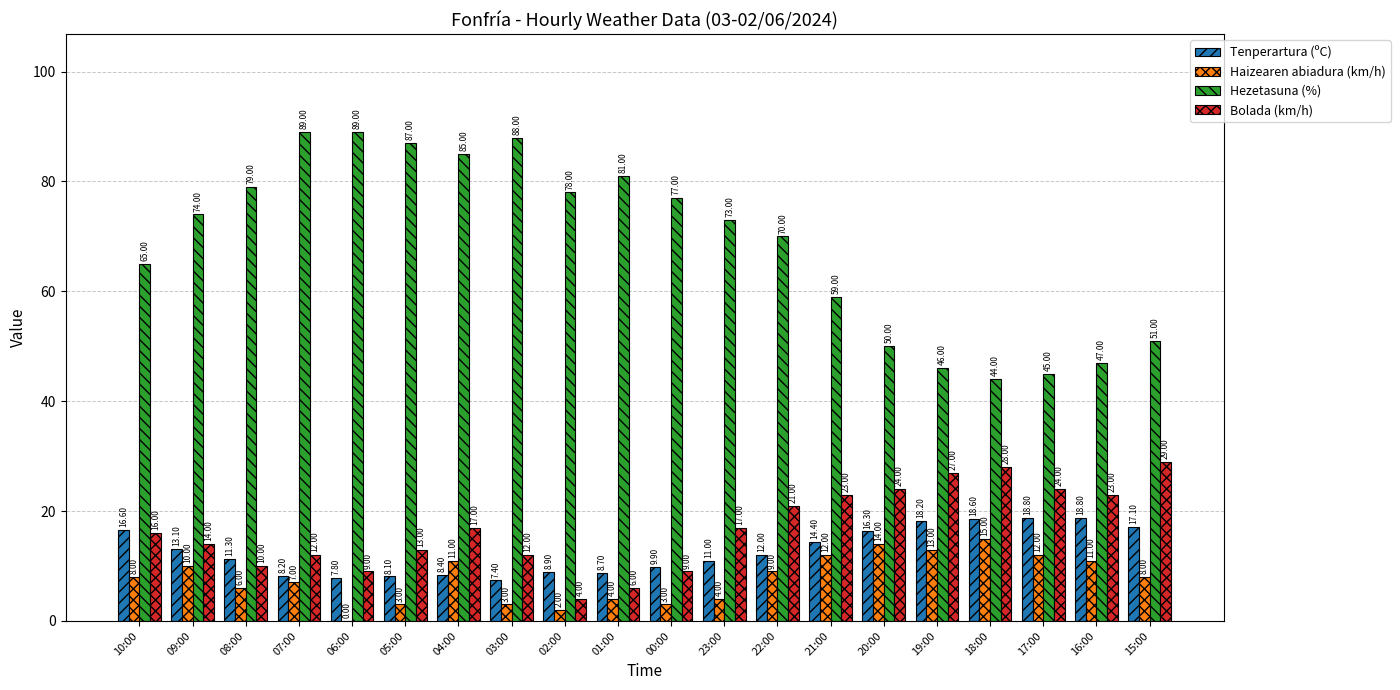

Reading left to right, extract all data points from this chart.

Tenperartura (ºC): 16.6	13.1	11.3	8.2	7.8	8.1	8.4	7.4	8.9	8.7	9.9	11.0	12.0	14.4	16.3	18.2	18.6	18.8	18.8	17.1
Haizearen abiadura (km/h): 8.0	10.0	6.0	7.0	0.0	3.0	11.0	3.0	2.0	4.0	3.0	4.0	9.0	12.0	14.0	13.0	15.0	12.0	11.0	8.0
Hezetasuna (%): 65.0	74.0	79.0	89.0	89.0	87.0	85.0	88.0	78.0	81.0	77.0	73.0	70.0	59.0	50.0	46.0	44.0	45.0	47.0	51.0
Bolada (km/h): 16.0	14.0	10.0	12.0	9.0	13.0	17.0	12.0	4.0	6.0	9.0	17.0	21.0	23.0	24.0	27.0	28.0	24.0	23.0	29.0